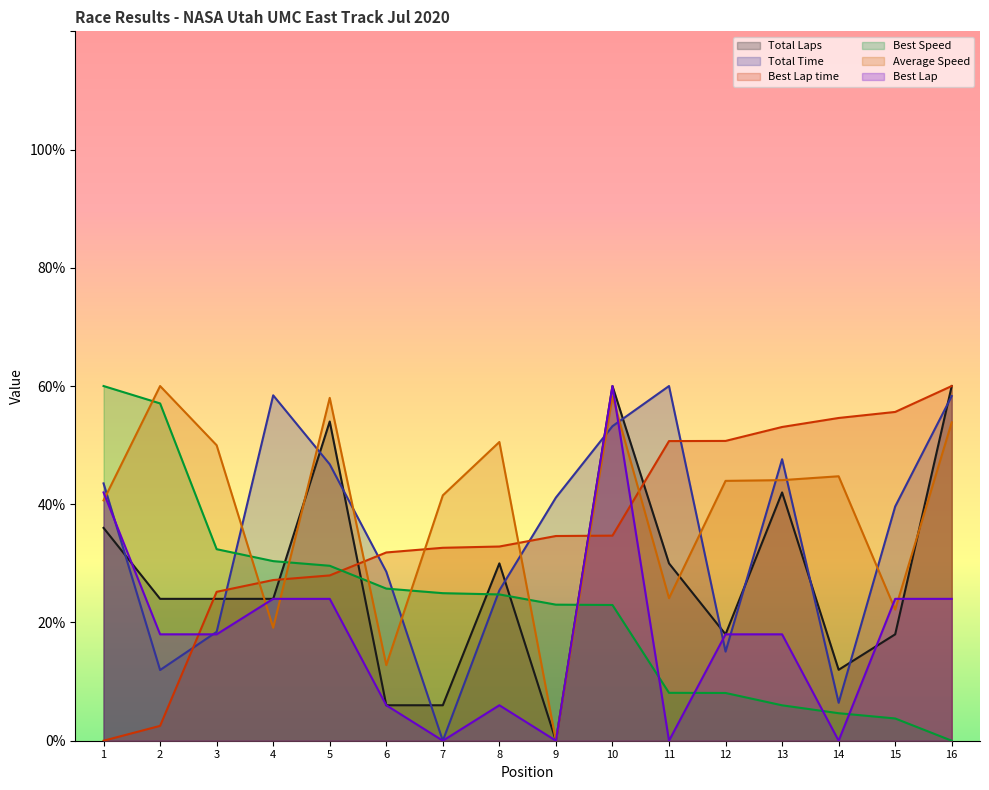

What is the sum of all Best Lap time values?

574.2